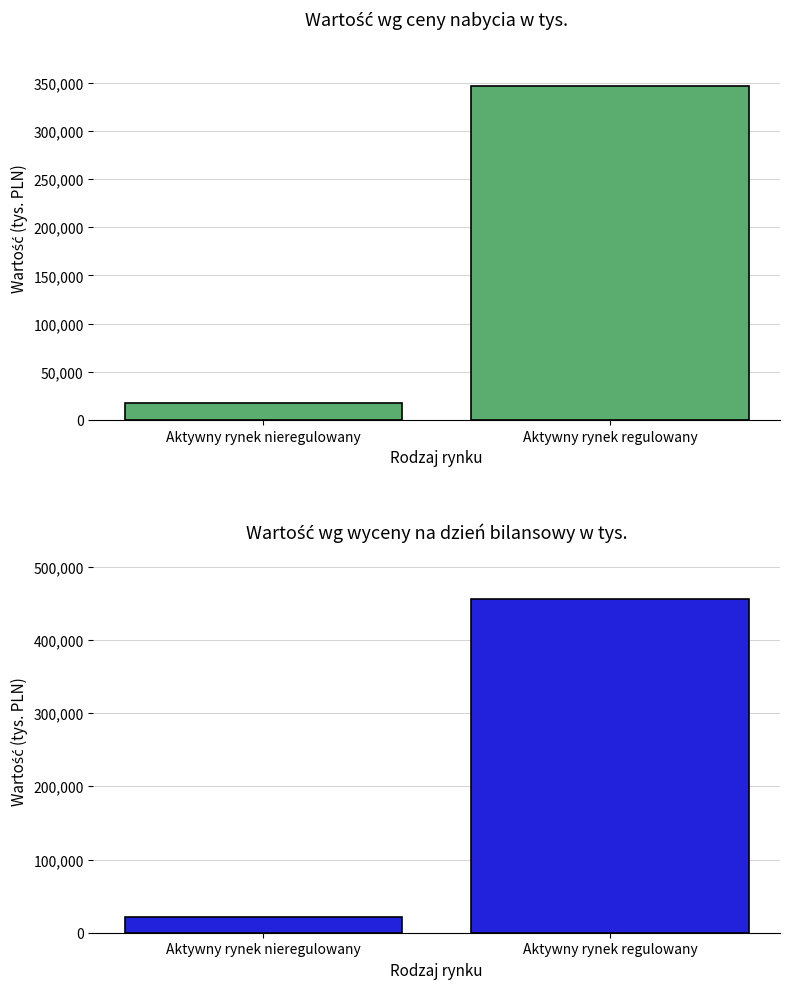

What is the minimum value for Wartość wg ceny nabycia (tys.)?

18073